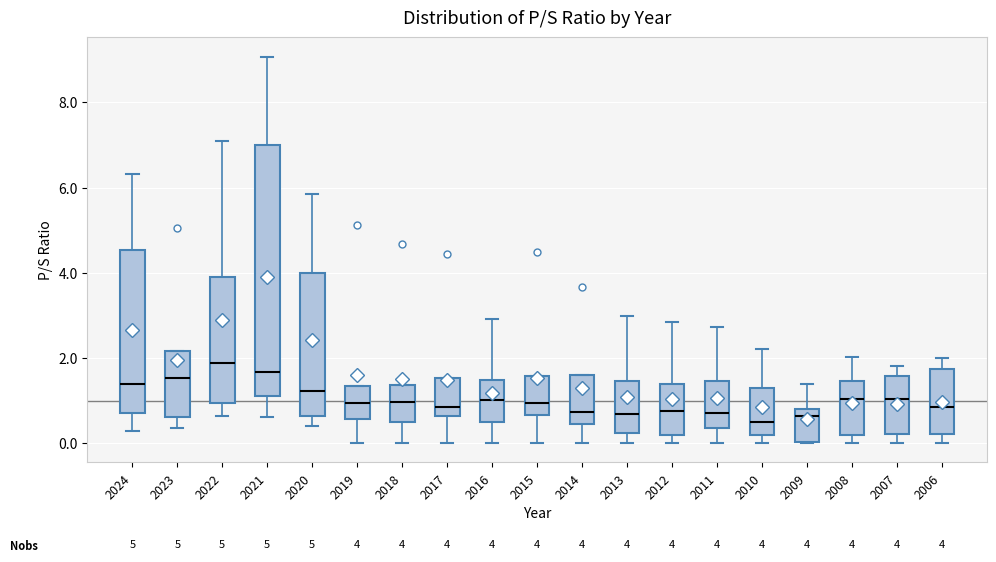

Which box is the tallest, from its lower edge to its upper edge?

2021